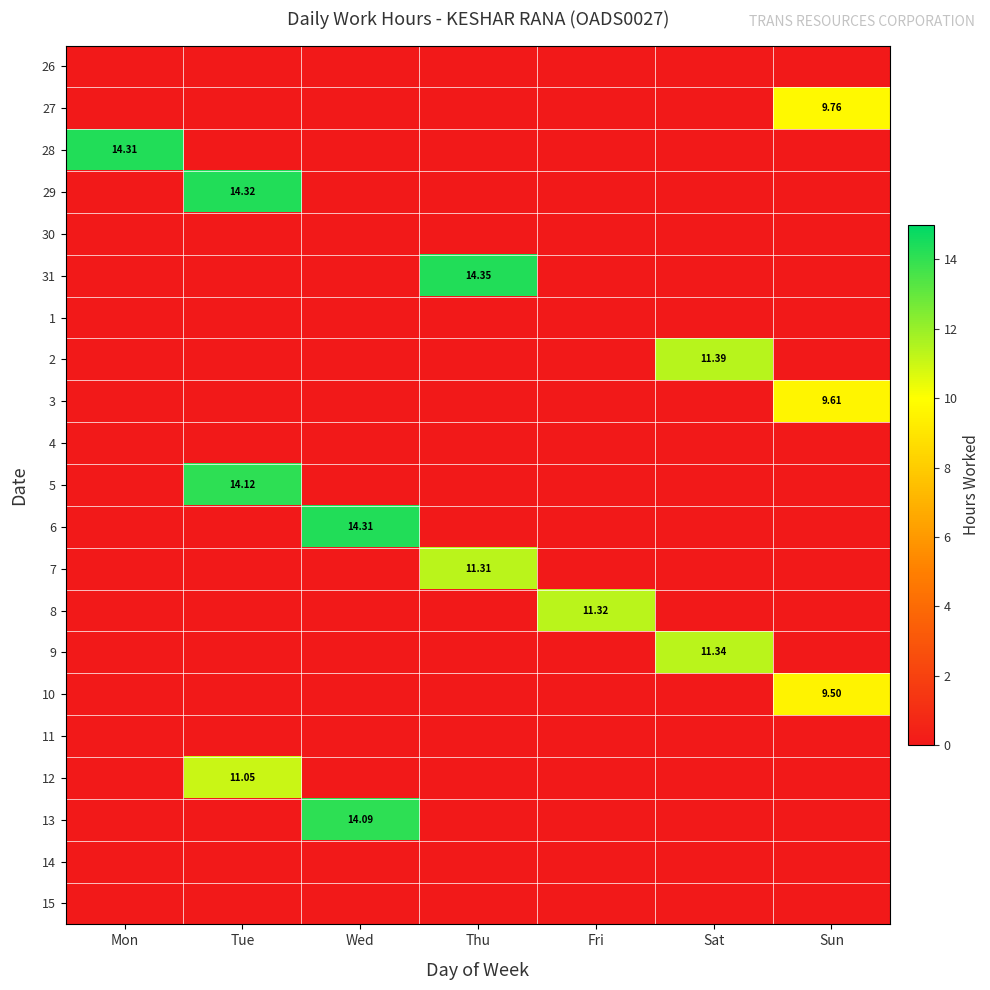

What is the sum of the 2 values at Sat and Thu?

11.4